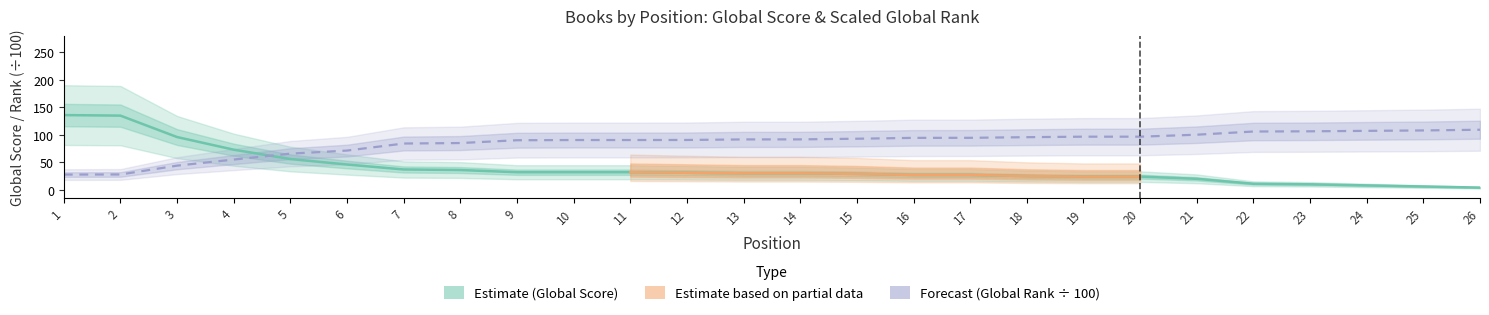

Reading right to left, list all the values displayed in this chart.

Global Score: 26=4.0	25=6.0	24=8.0	23=10.0	22=11.0	21=20.0	20=24.0	19=24.0	18=25.0	17=27.0	16=27.0	15=29.0	14=30.0	13=30.0	12=31.0	11=32.0	10=32.0	9=32.0	8=36.0	7=37.0	6=46.0	5=56.0	4=73.0	3=96.0	2=135.0	1=136.0
Global Rank: 26=109.3	25=108.0	24=107.3	23=106.5	22=106.1	21=100.3	20=96.7	19=96.7	18=95.8	17=94.6	16=94.5	15=93.0	14=91.8	13=91.7	12=90.7	11=90.6	10=90.6	9=90.2	8=85.1	7=84.2	6=71.4	5=65.8	4=55.1	3=44.0	2=27.9	1=27.7